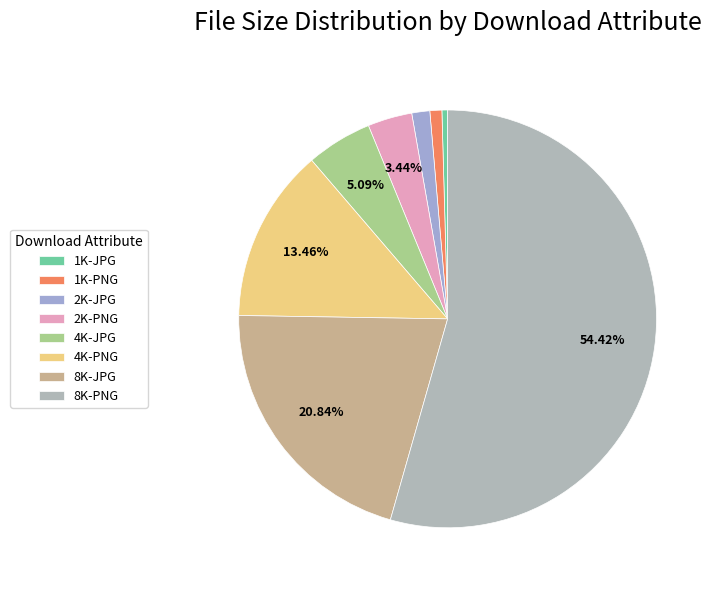

Combined, do 1K-JPG and 2K-JPG account for over 50%?

No